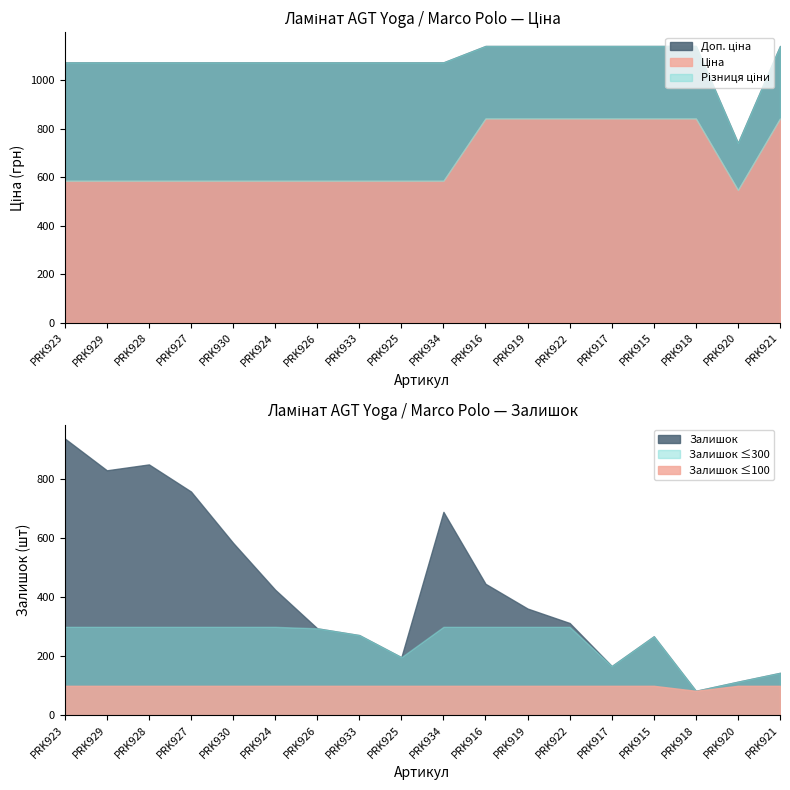

The Доп. ціна series shows 448.6 at PRK921. True or false?

False